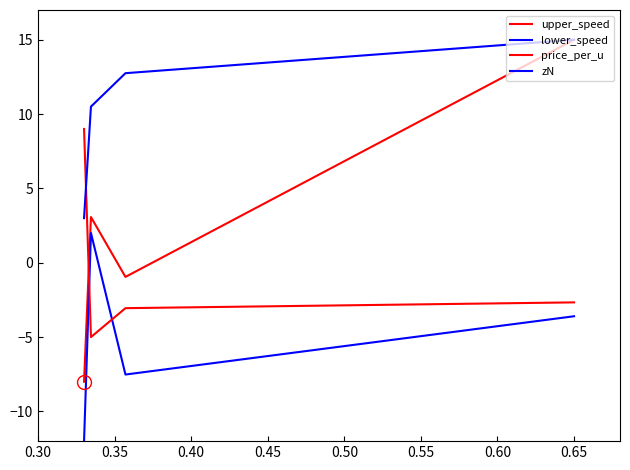

Does the chart have visible grid lines?

No